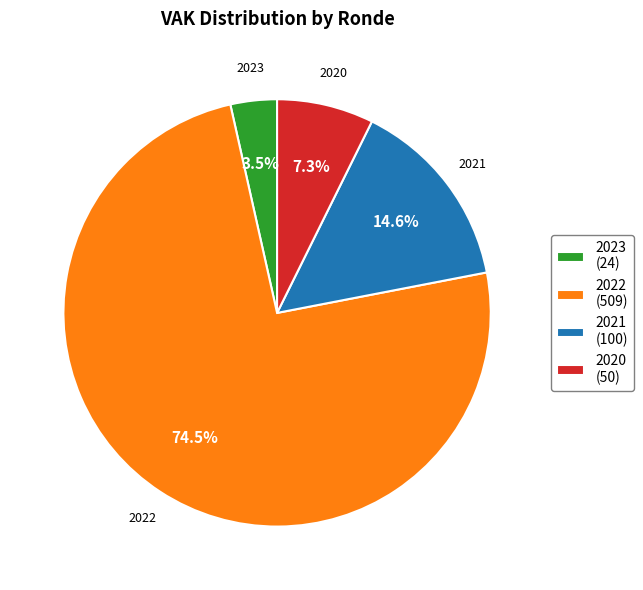

Is the sum of 2021 (100) and 2023 (24) greater than half?

No